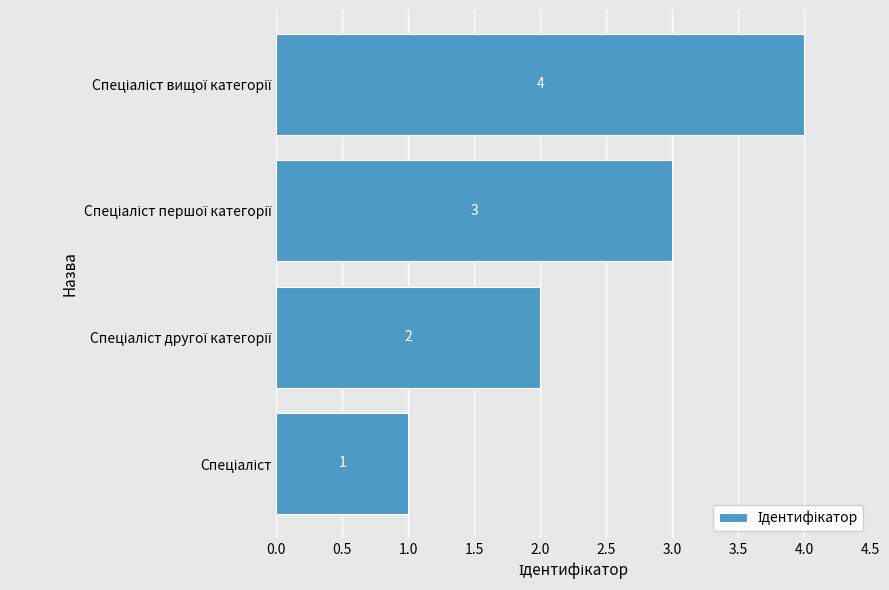

What is the sum of all values?

10